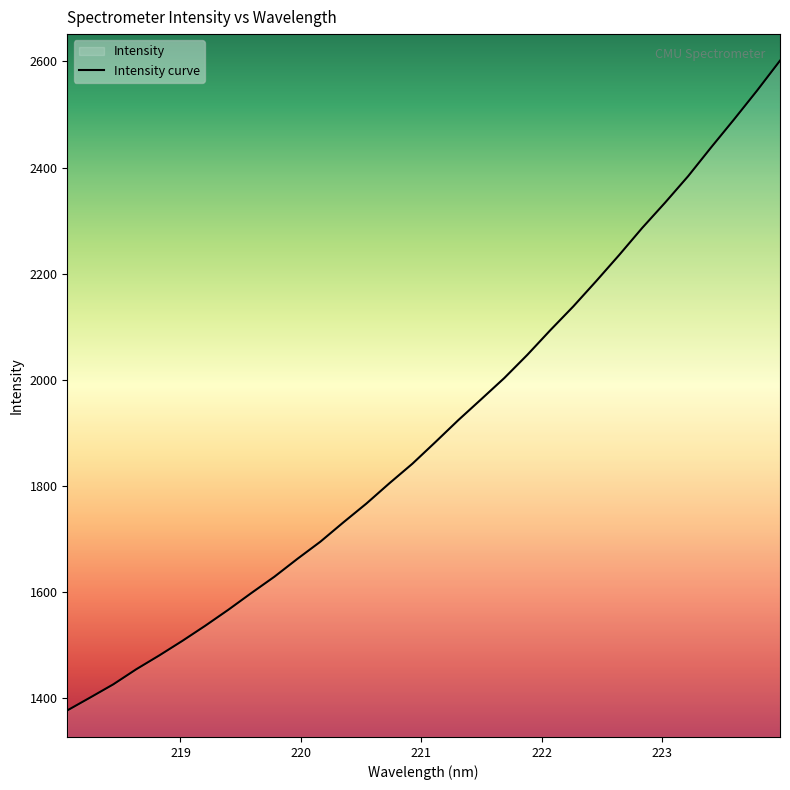

What is the greatest value displayed?

2601.5